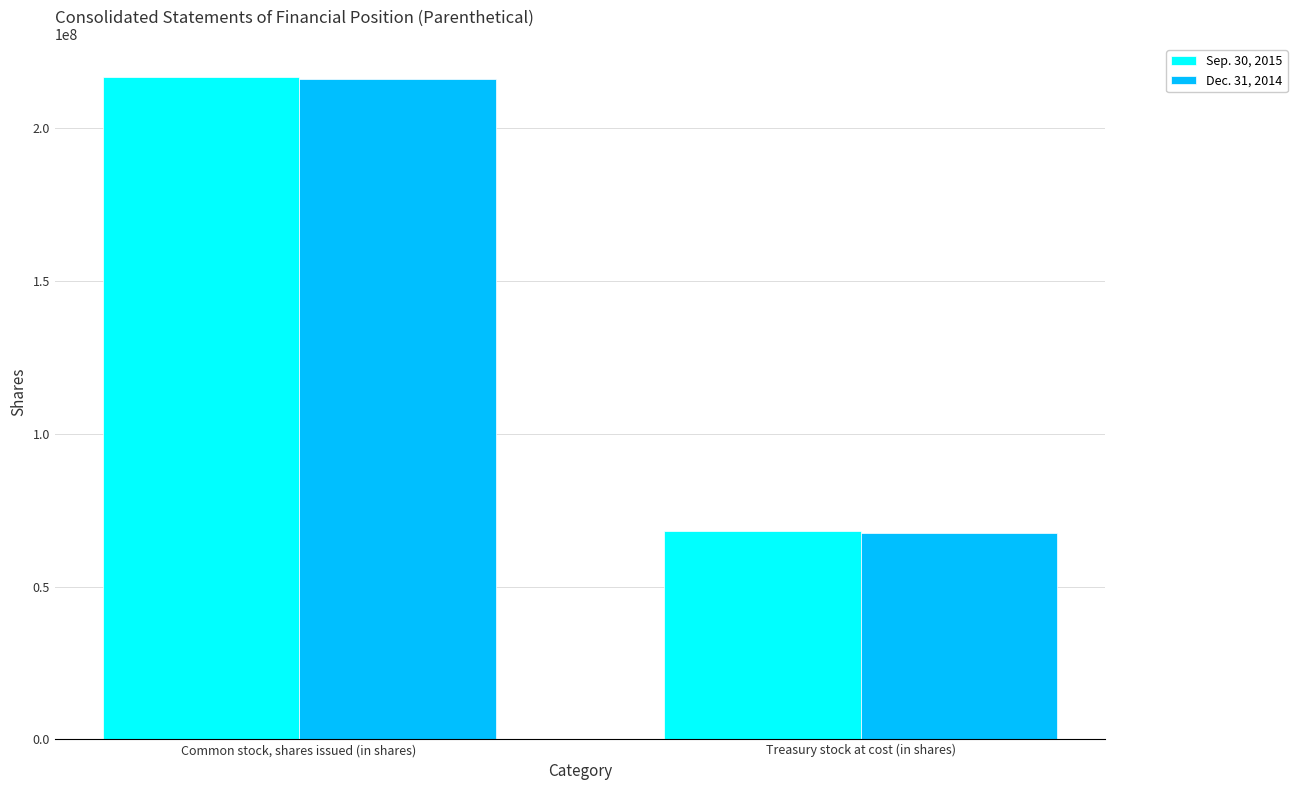

What are all the series names shown in the legend?

Sep. 30, 2015, Dec. 31, 2014